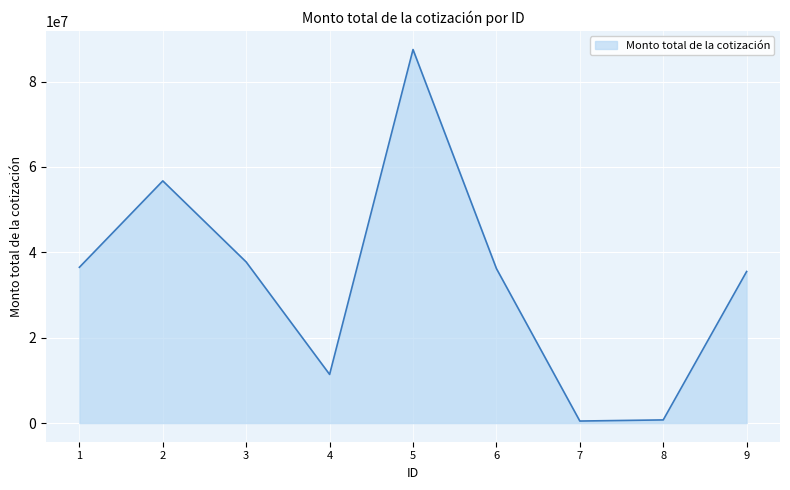

What is the difference between the maximum and minimum values?

87029999